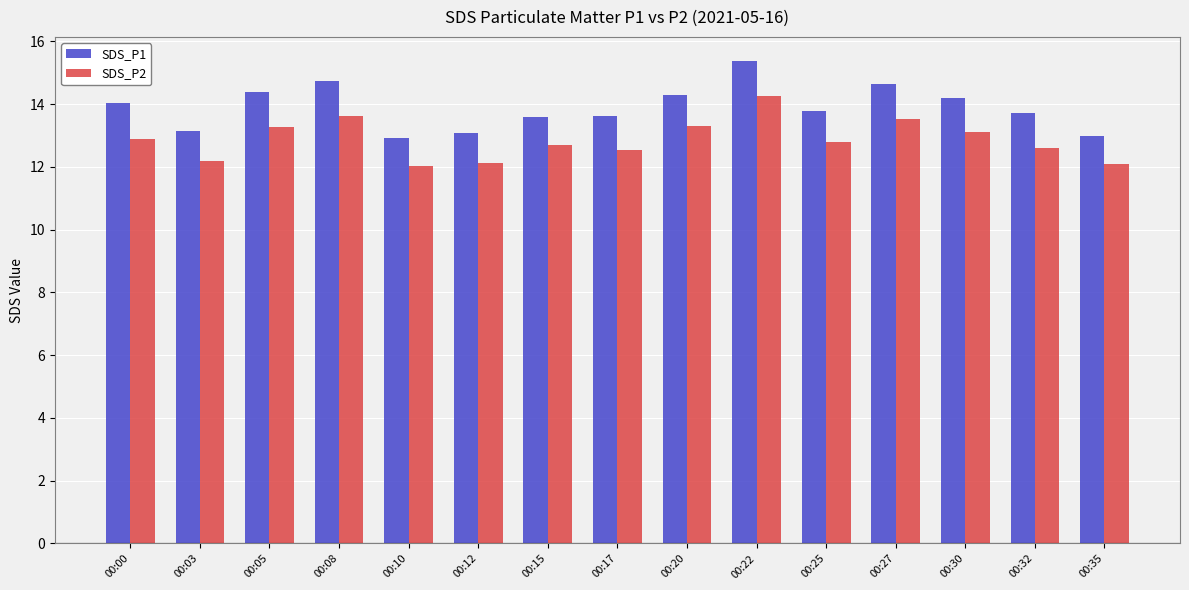

What is the value of the SDS_P2 bar at the 11th from the left?

12.8